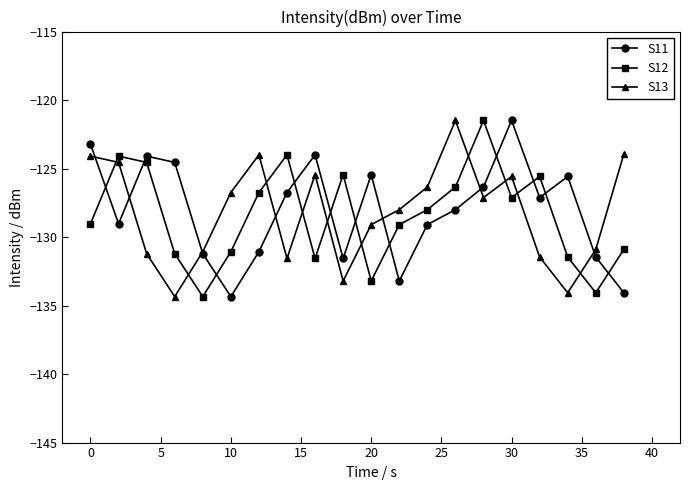

What is the lowest value of the S11 series?

-134.3